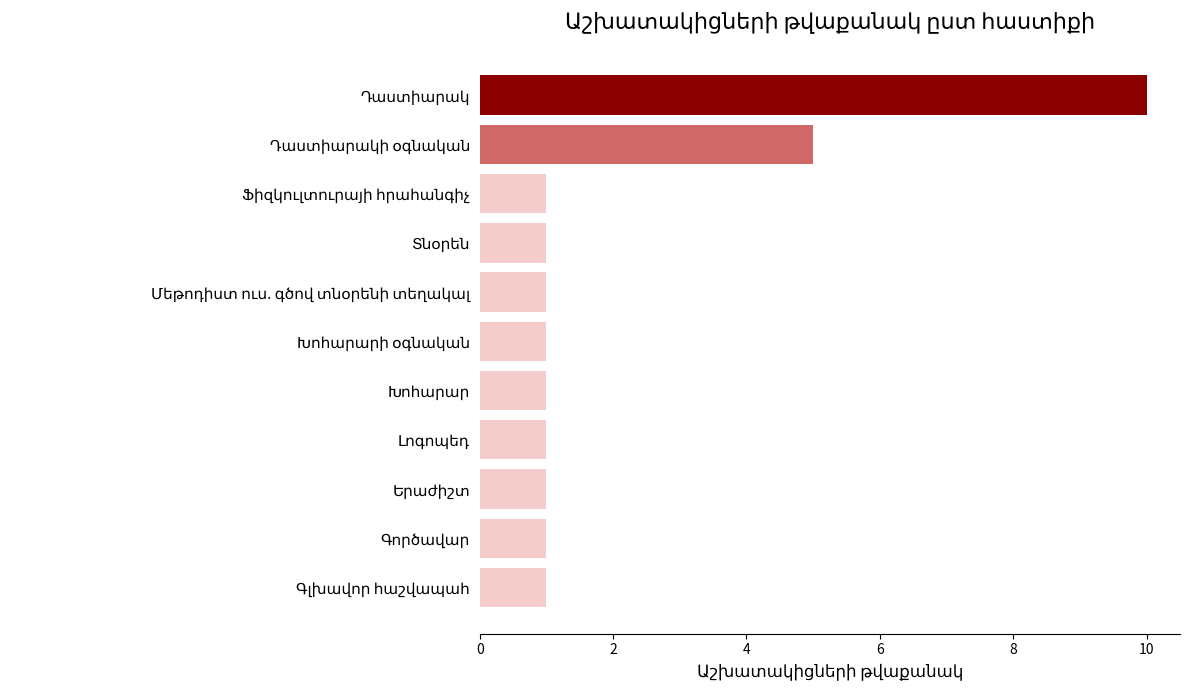

What is the difference between the second highest and second lowest values?

4